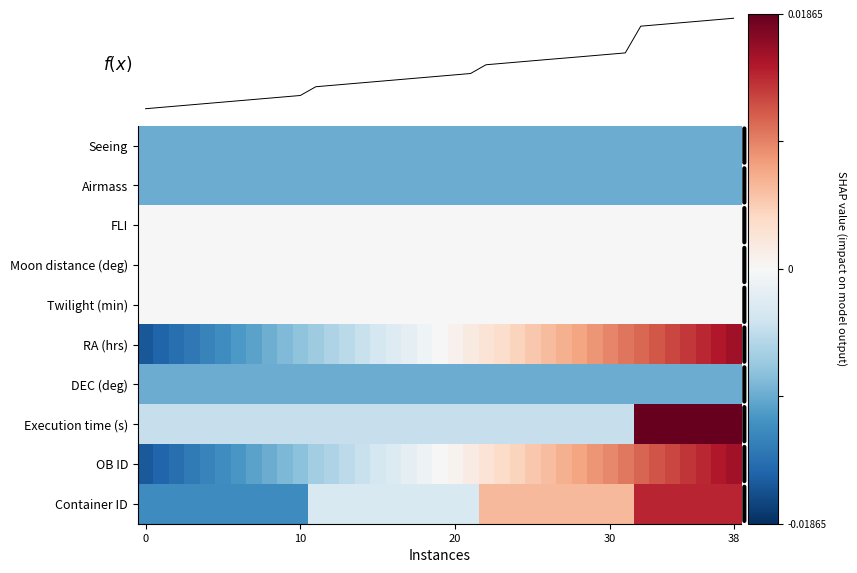

How many negative values does the Execution time (s) series have?

32